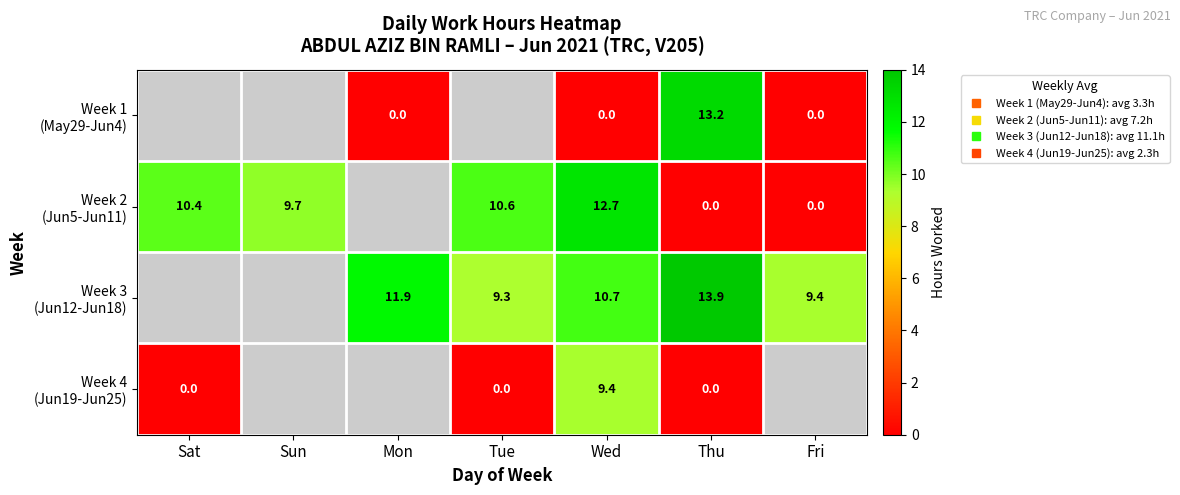

Count the number of categories in the chart.

7